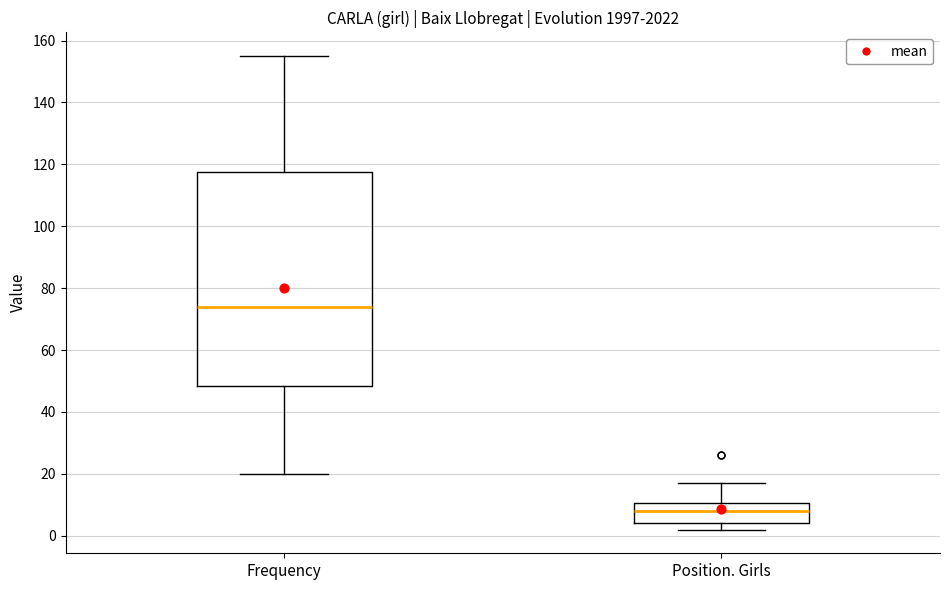

Which box's median line is the highest?

Frequency